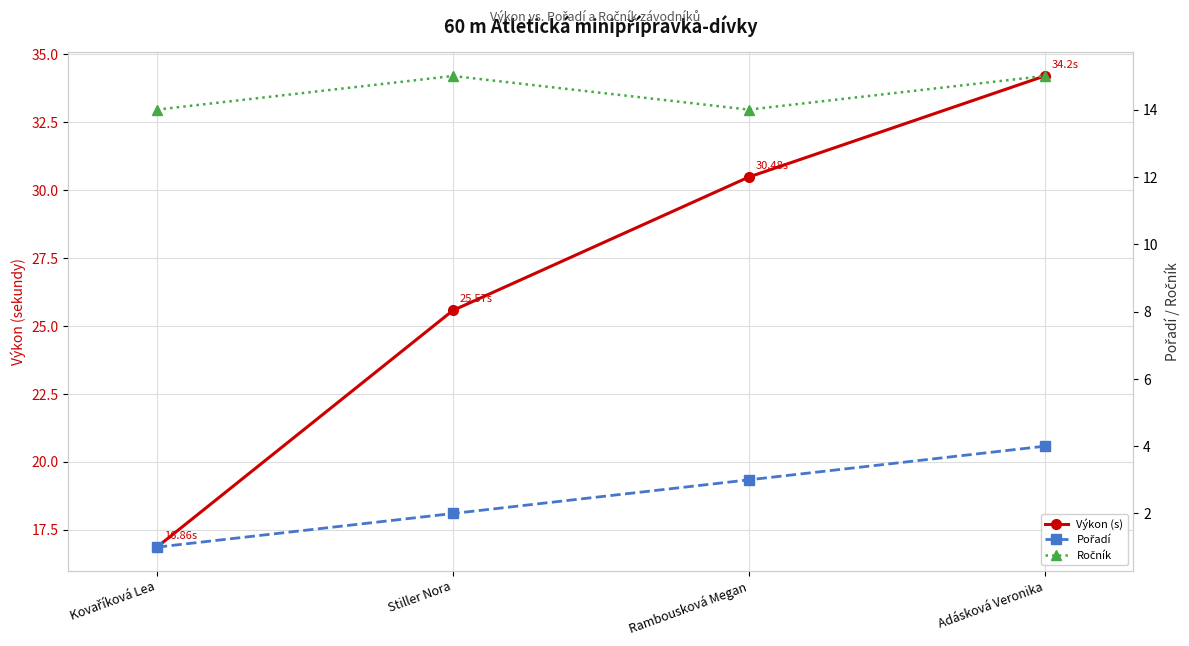

What is the difference between the Výkon (s) values at Stiller Nora and Kovaříková Lea?

8.7